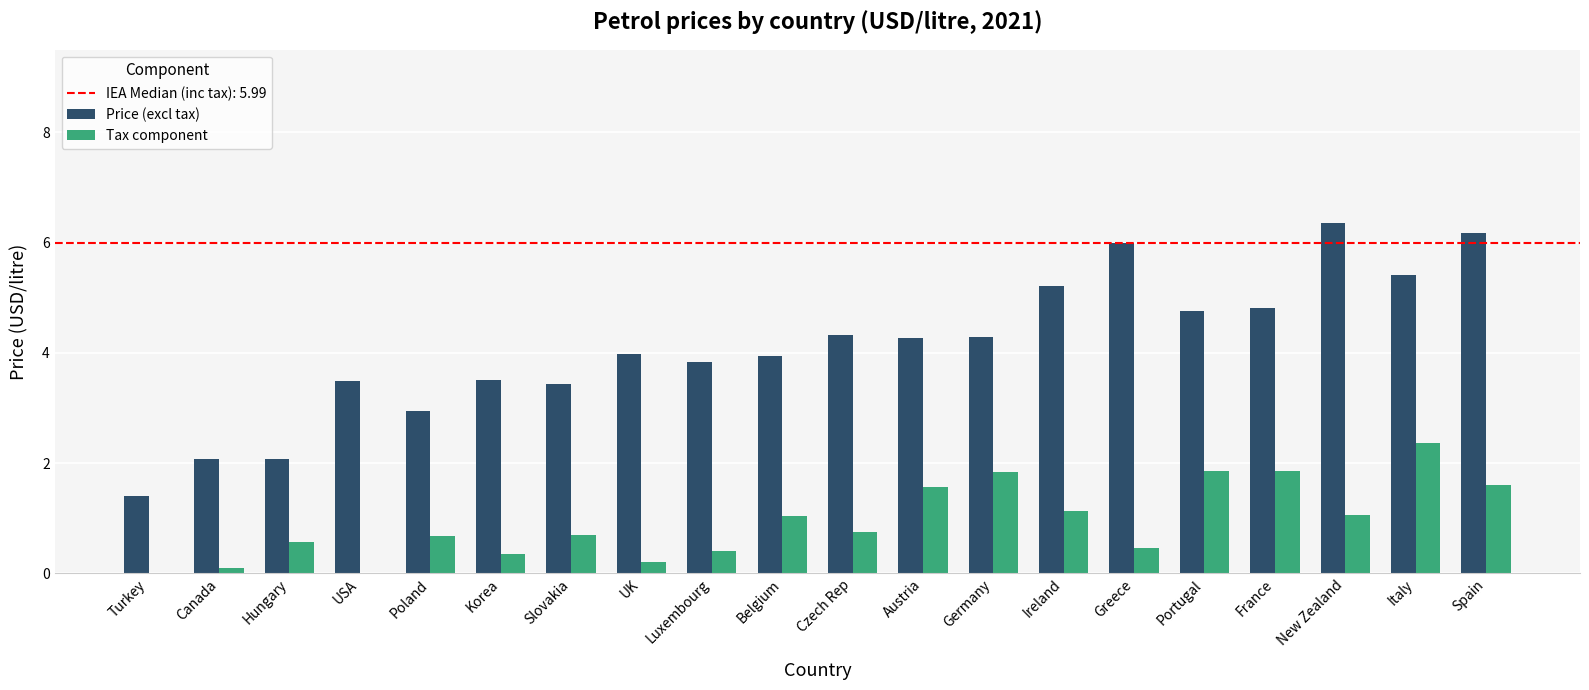

What is the greatest value displayed?

6.4